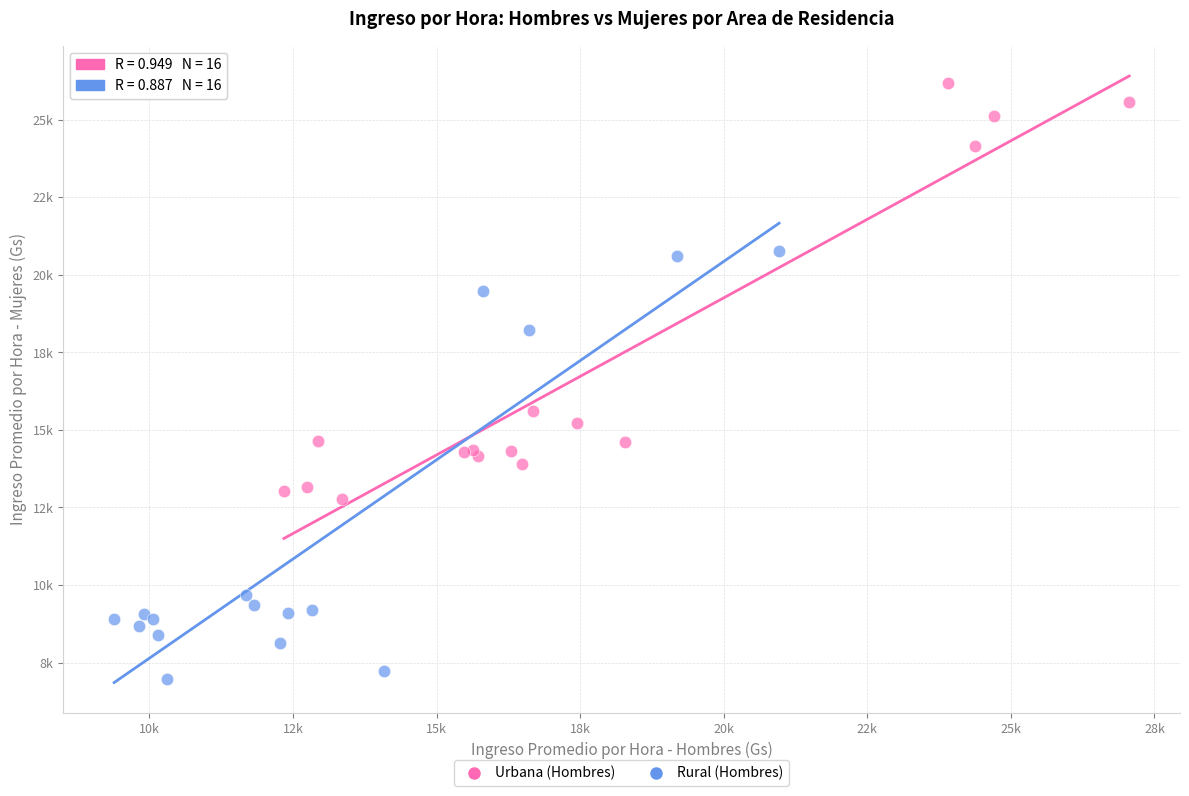

Which series contains the highest Y value?

Urbana (Hombres)